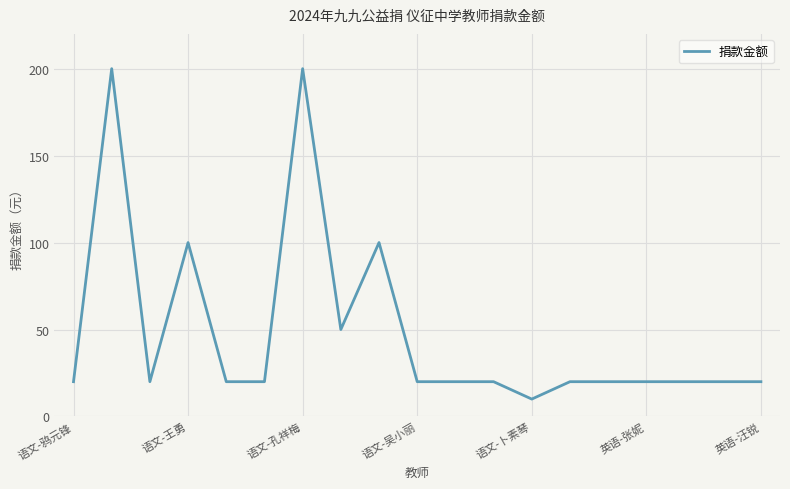

Does the chart have visible grid lines?

Yes